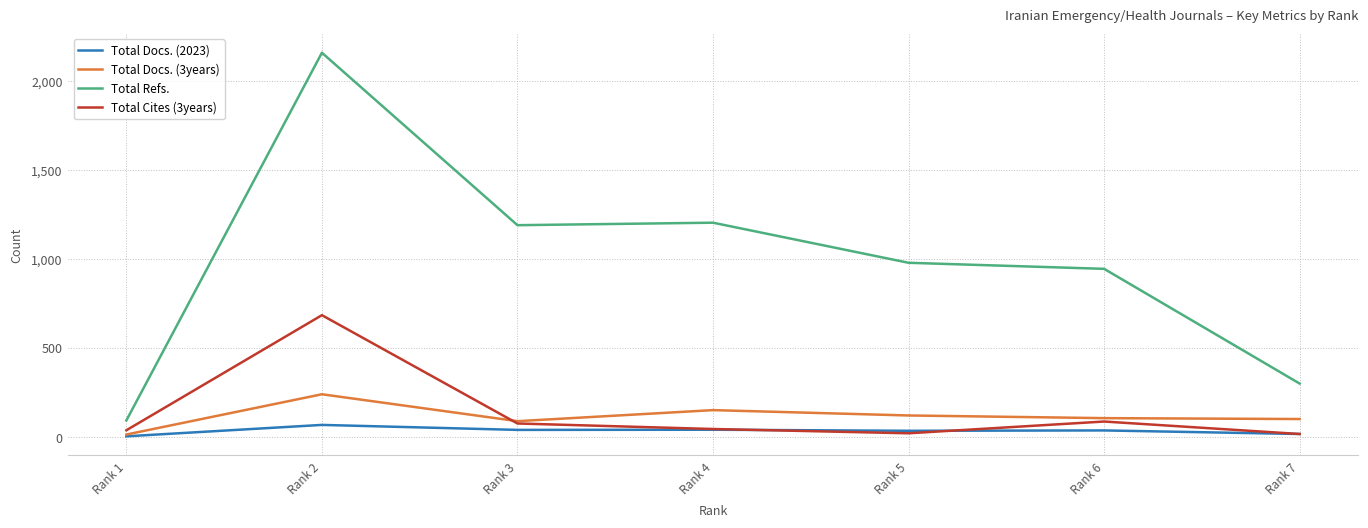

What are all the series names shown in the legend?

Total Docs. (2023), Total Docs. (3years), Total Refs., Total Cites (3years)